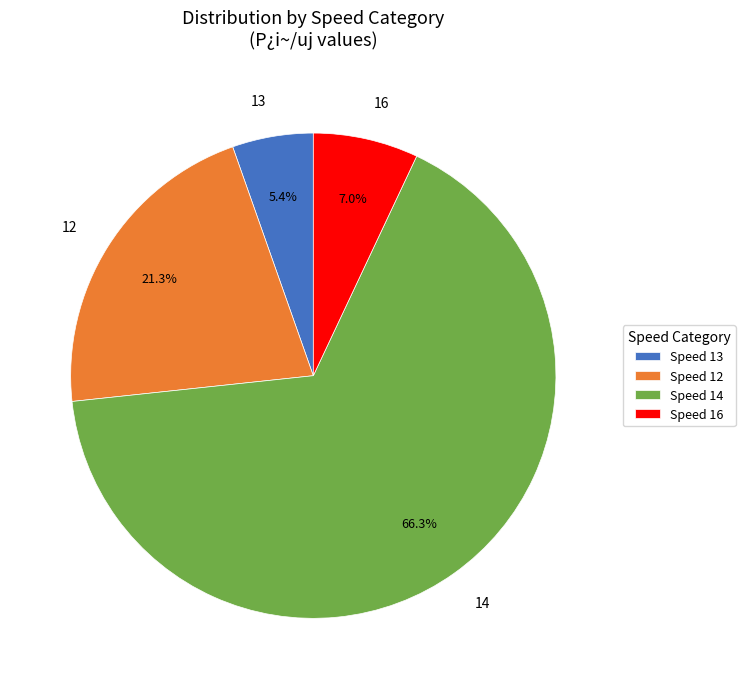

Is there any slice that represents more than half of the pie?

Yes